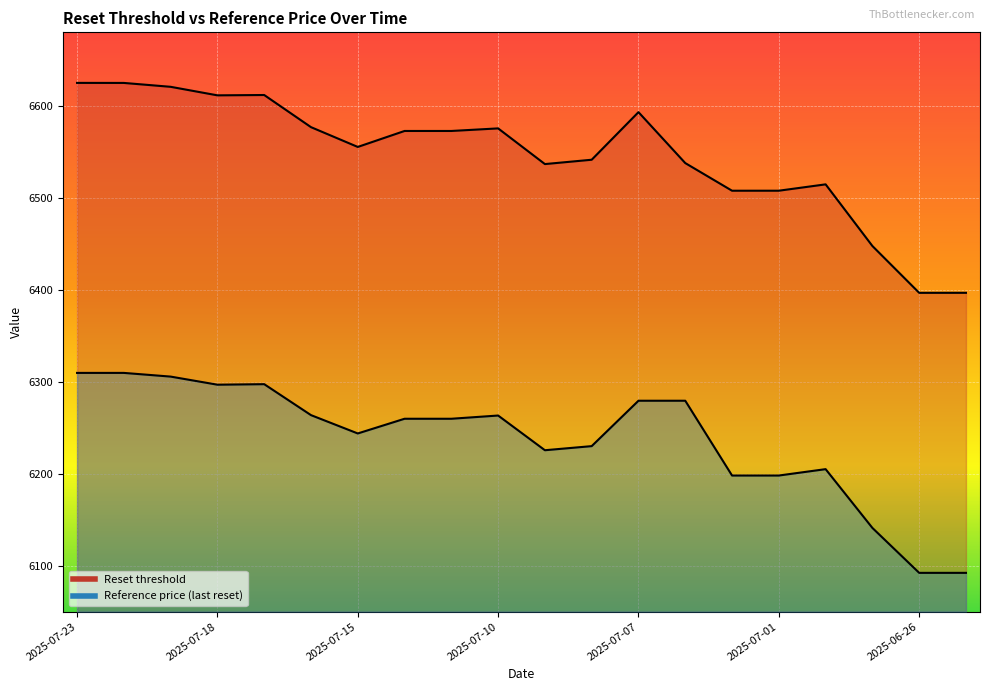

At which label does Reference price (last reset) first exceed 6259?

2025-07-23